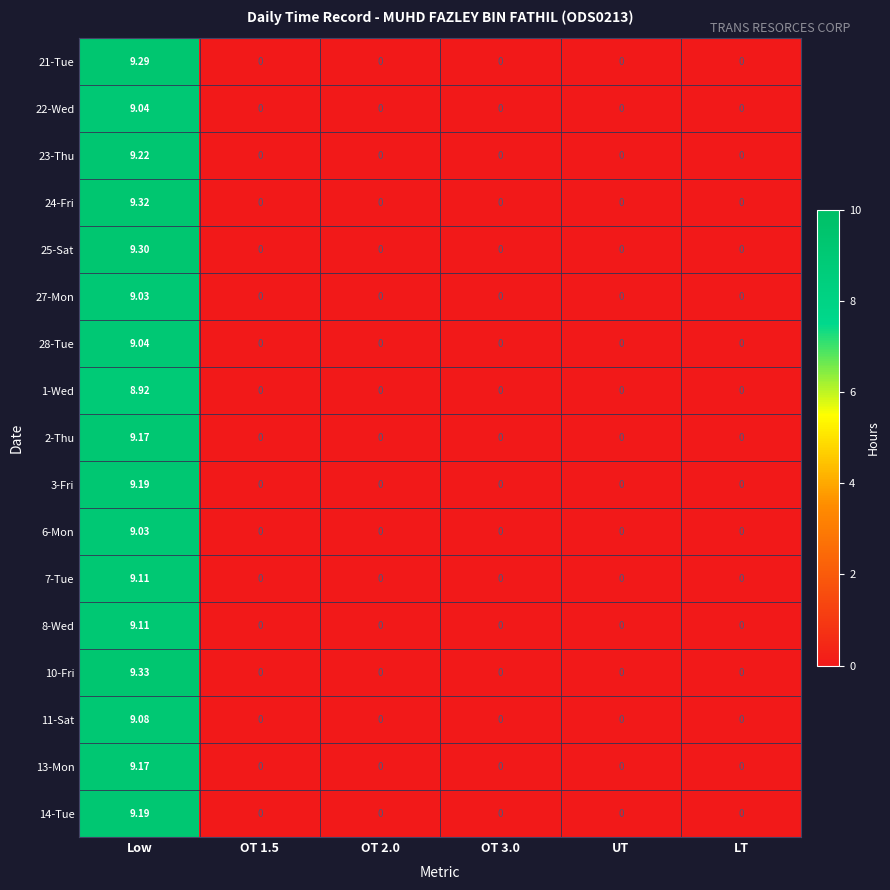

Is the value of 23-Thu at Low greater than the value of 28-Tue at OT 1.5?

Yes